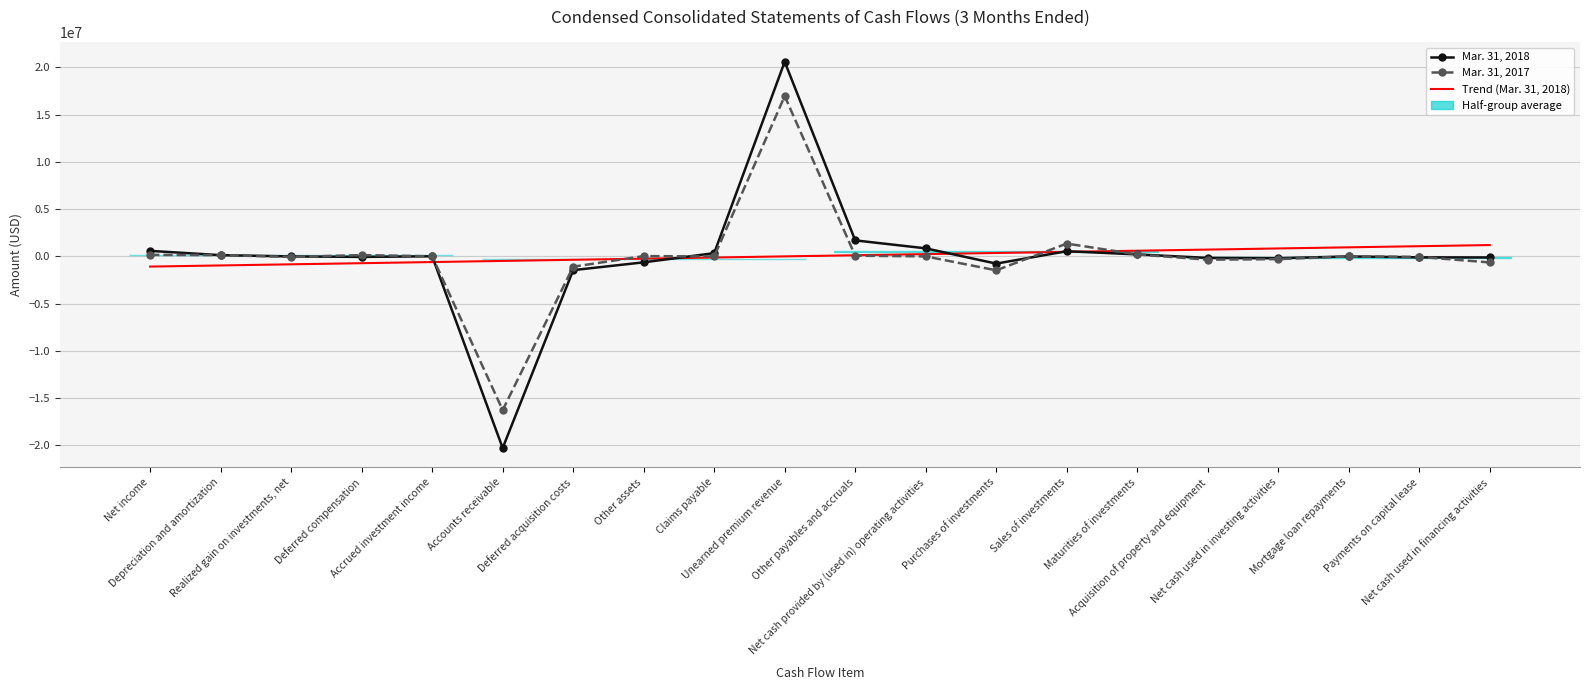

What is the value of the Mar. 31, 2018 point at the 16th from the left?

-170112.0